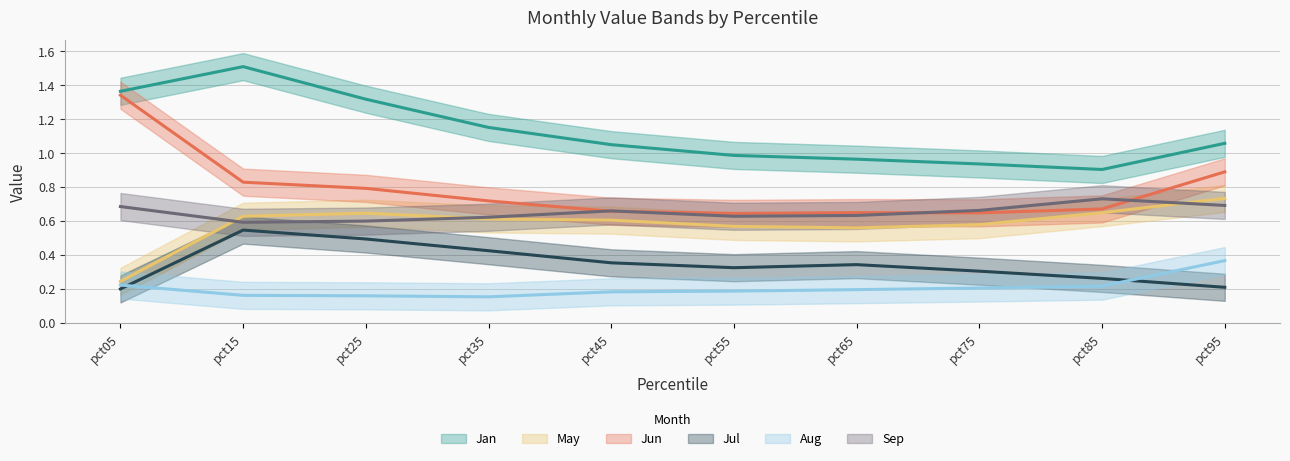

How many interior local peaks does the Jun series have?

1